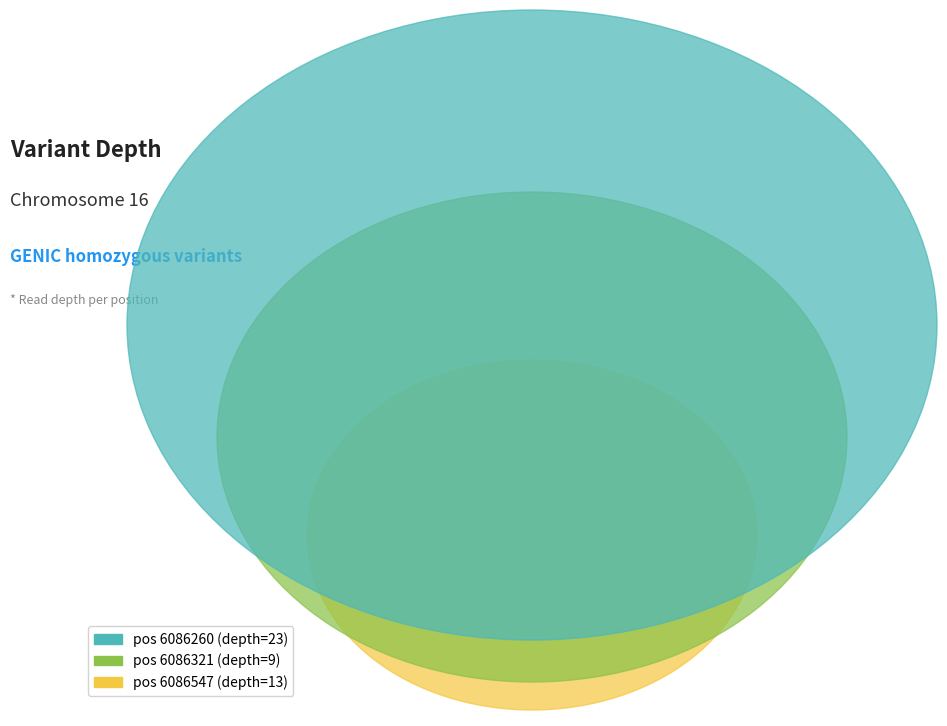

What is the change in value from 6086321 to 6086547?

+4